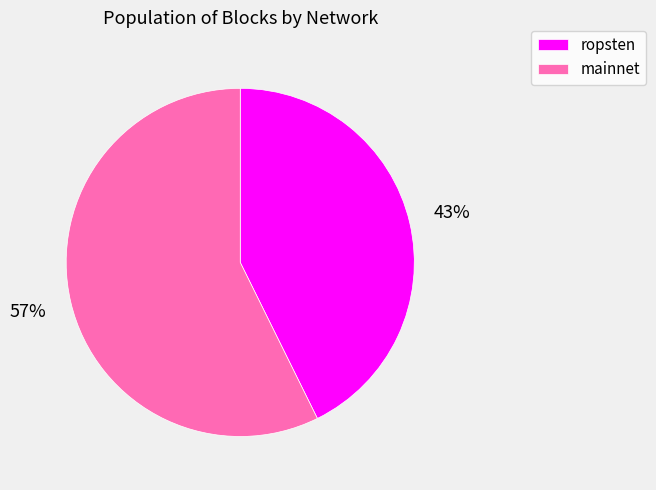

To the nearest percent, what is the average slice percentage?

50%